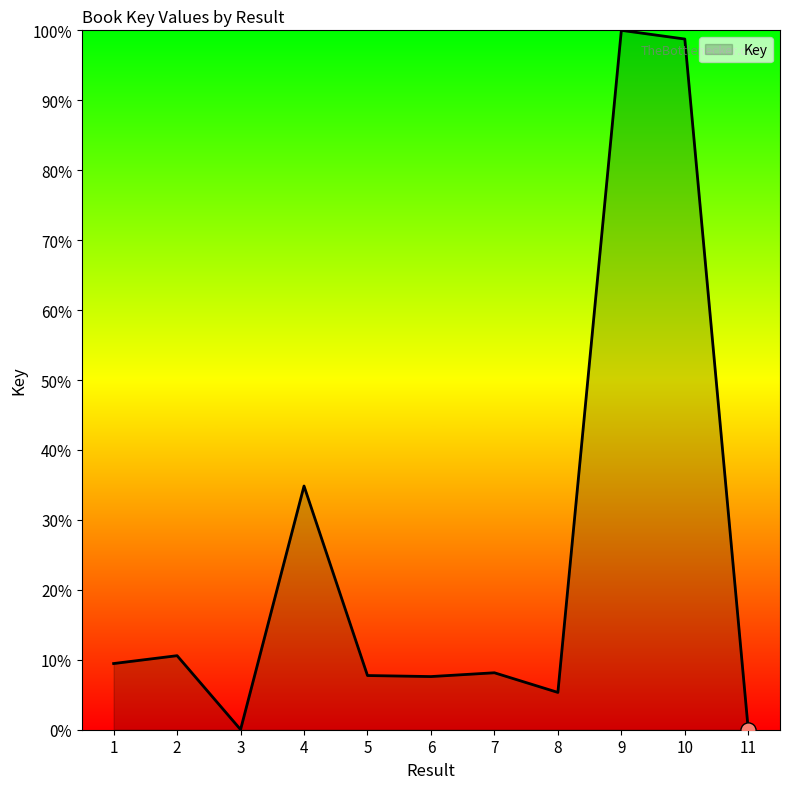

Approximately how many times larger is the value at 5 compared to 1?

0.8